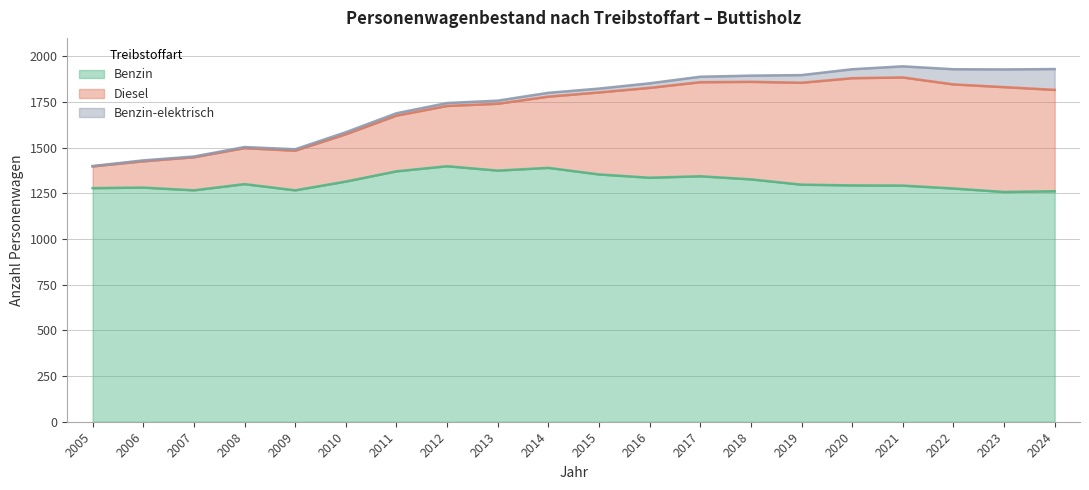

What is the highest value of the Benzin series?

1399